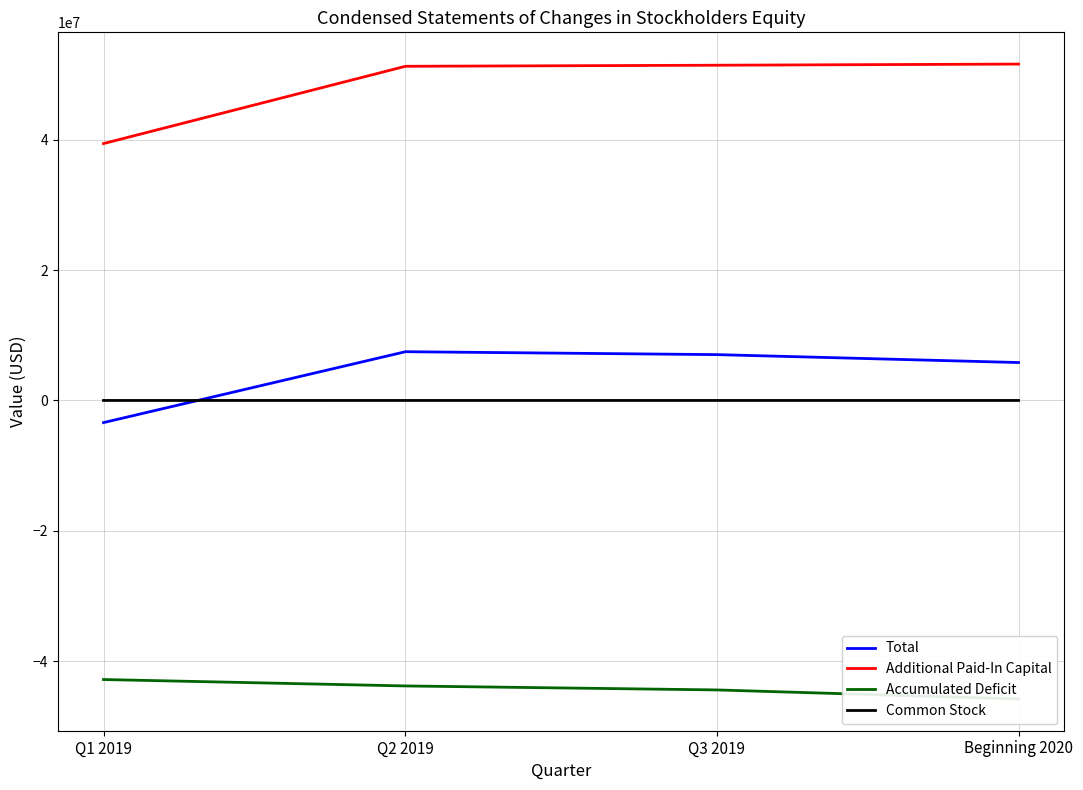

Reading left to right, transcribe all the data shown in this chart.

Total: Q1 2019=-3392792	Q2 2019=7486065	Q3 2019=7038962	Beginning 2020=5824162
Additional Paid-In Capital: Q1 2019=39429588	Q2 2019=51290115	Q3 2019=51453349	Beginning 2020=51628536
Accumulated Deficit: Q1 2019=-42825290	Q2 2019=-43809164	Q3 2019=-44419527	Beginning 2020=-45809581
Common Stock: Q1 2019=2910	Q2 2019=5114	Q3 2019=5140	Beginning 2020=5207